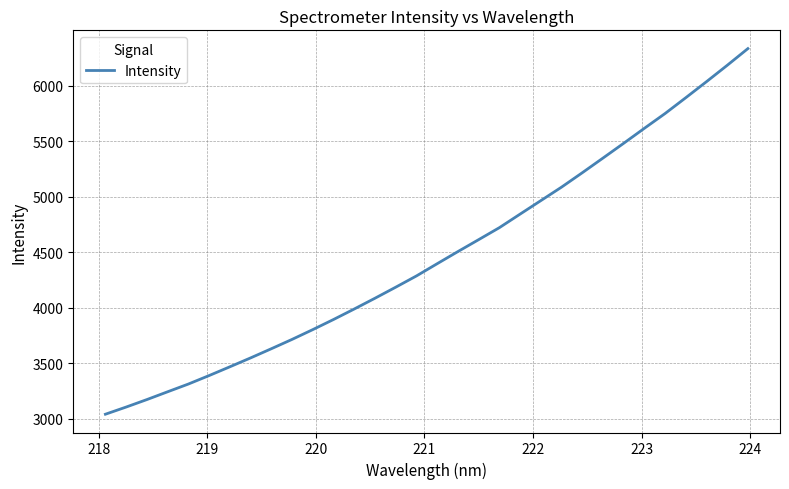

What is the difference between the maximum and minimum values?

3290.8